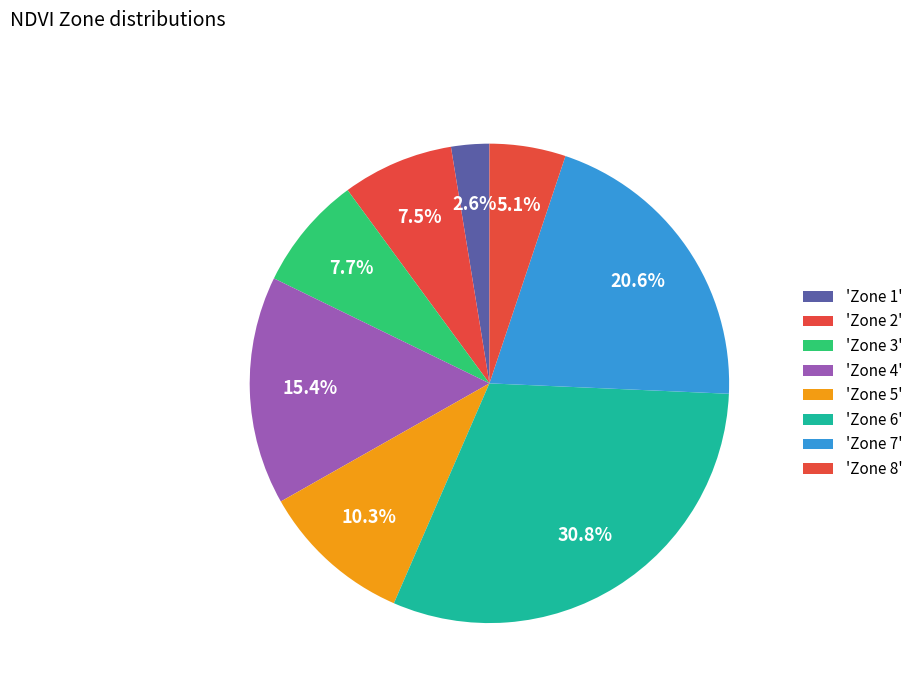

How many slices are in this pie chart?

8